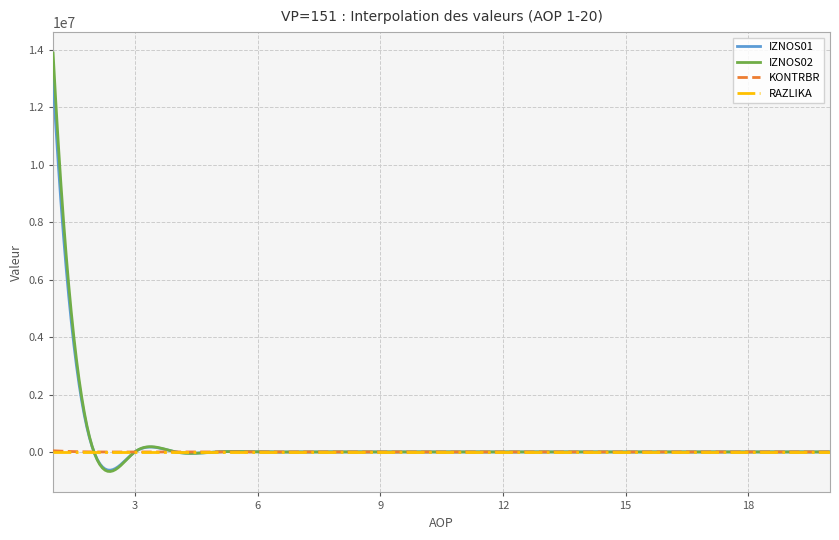

What is the maximum value for IZNOS02?

13896826.5